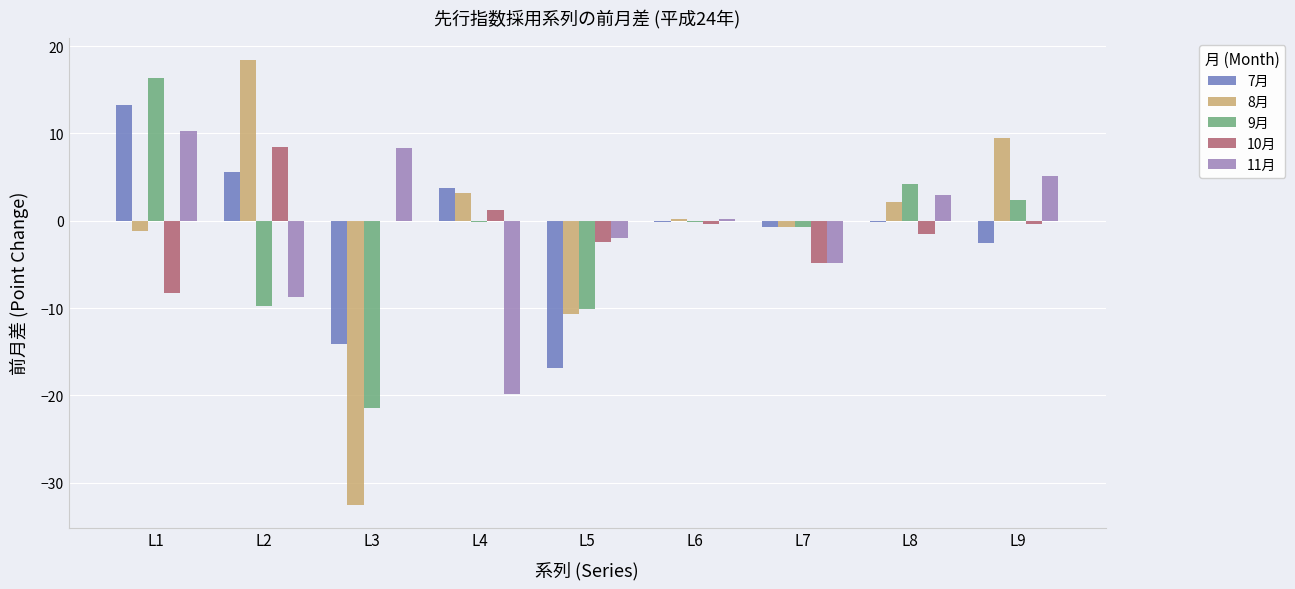

Are the bars horizontal?

No